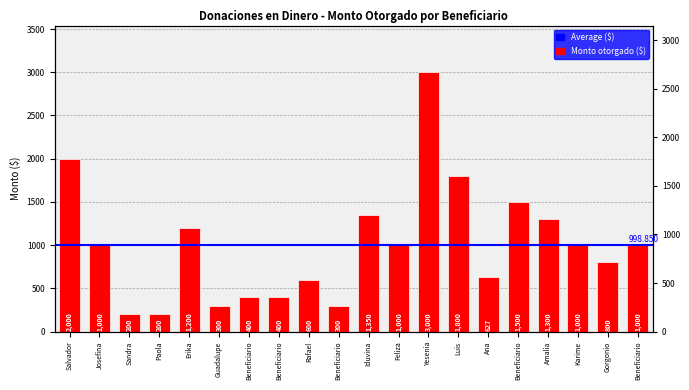

What is the change in value from Paola to Beneficiario?

+200